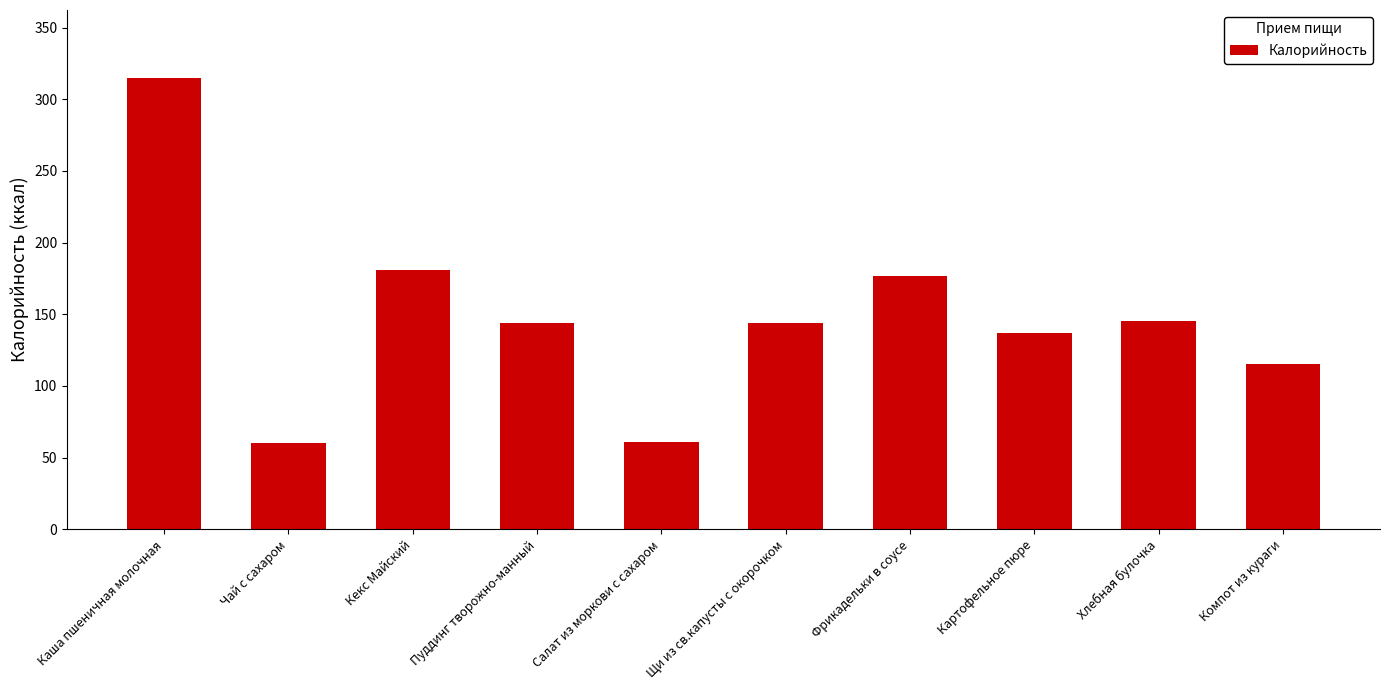

What is the sum of all values?

1479